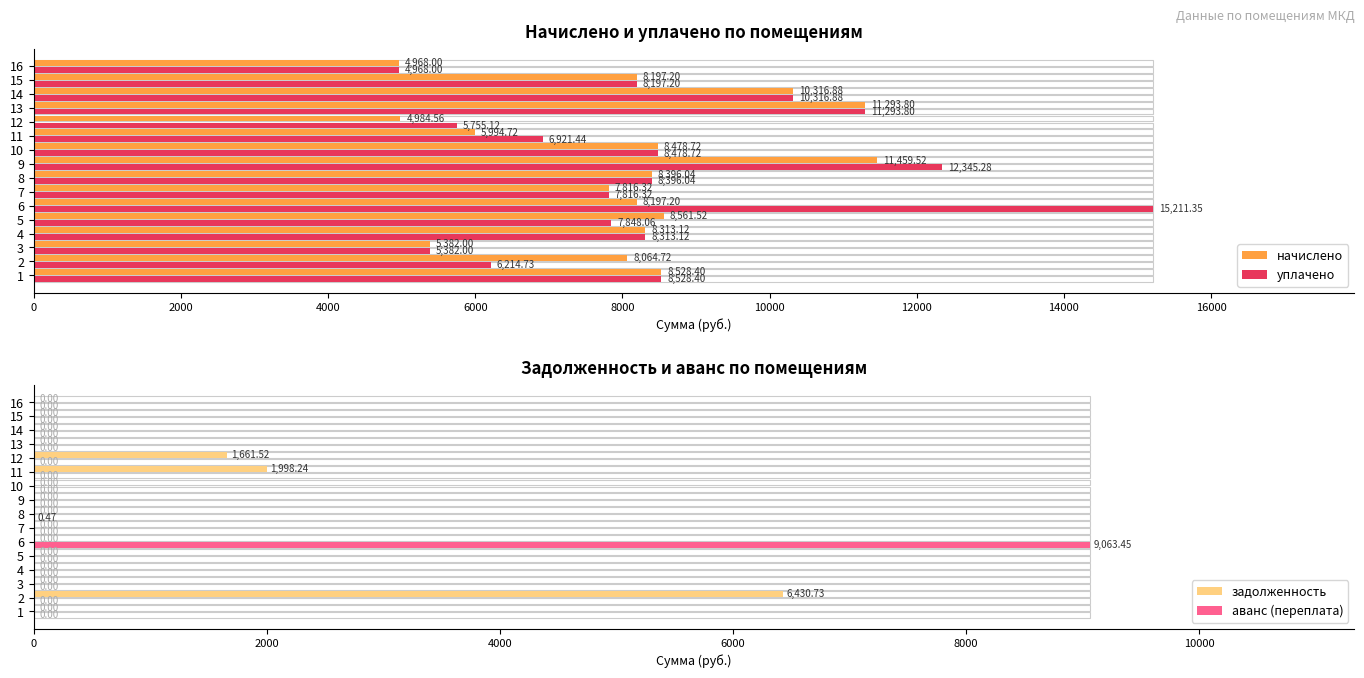

How many bars are there in each group?

4